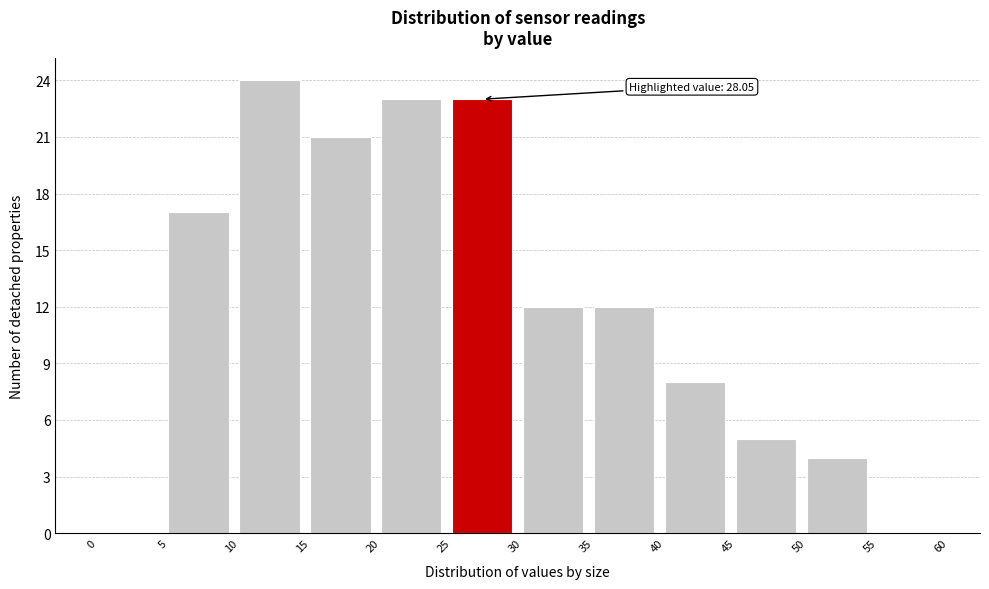

Over which range of the x-axis is the bar tallest?

10 to 15